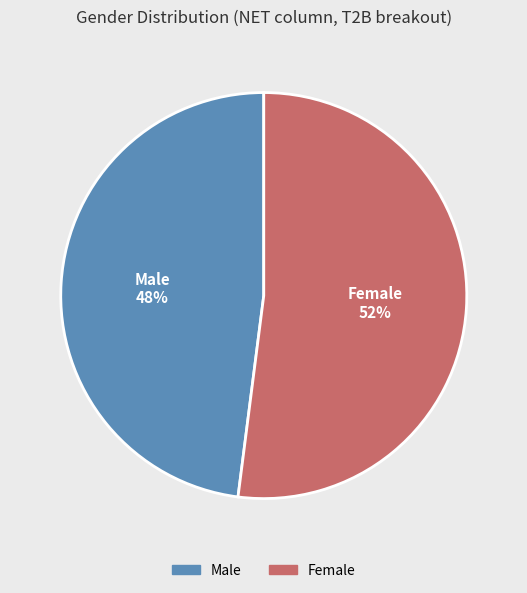

Is there any slice that represents more than half of the pie?

Yes